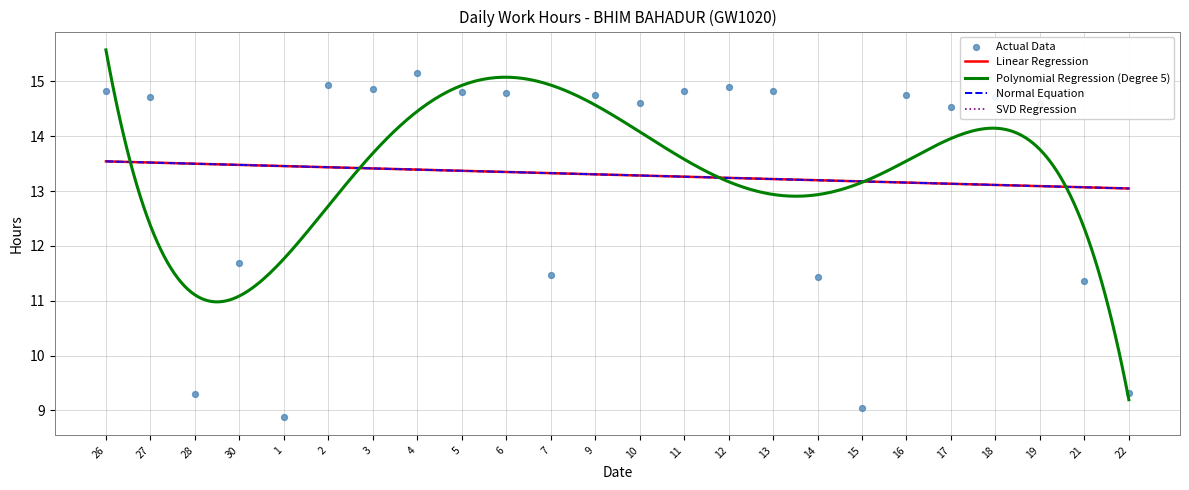

What is the change in value from 27 to 5?

+0.1